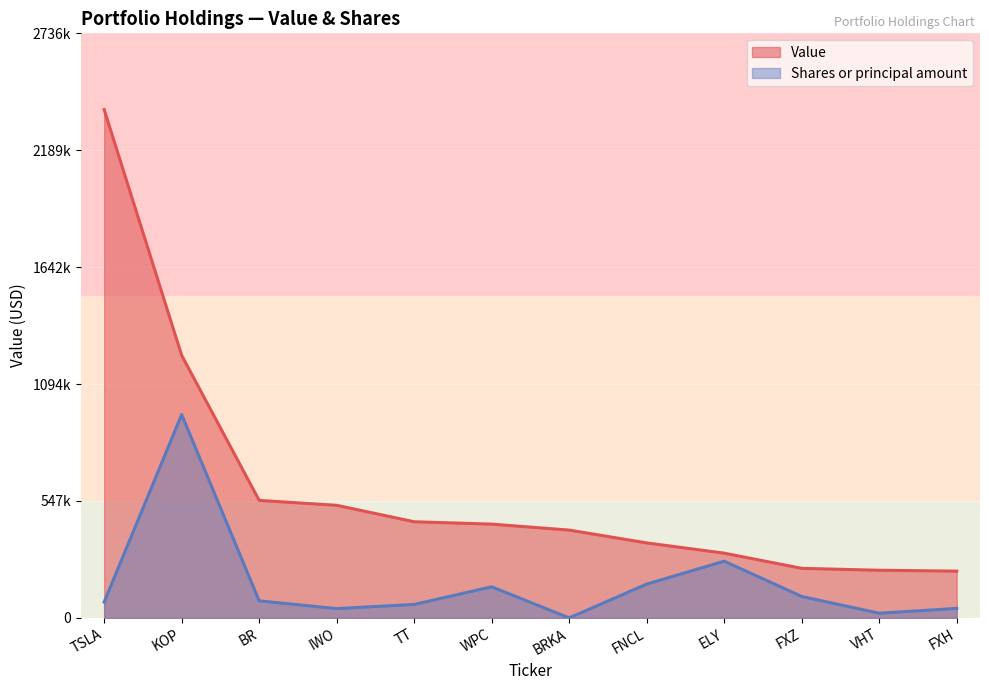

How many lines are shown in the chart?

2